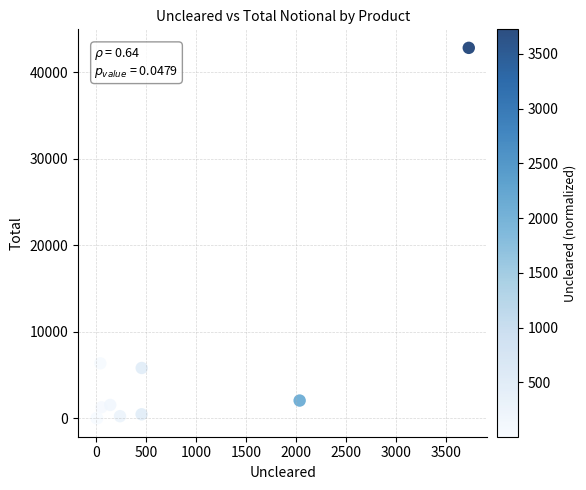

What Y value in the scatter plot is closest to 21407?

6347